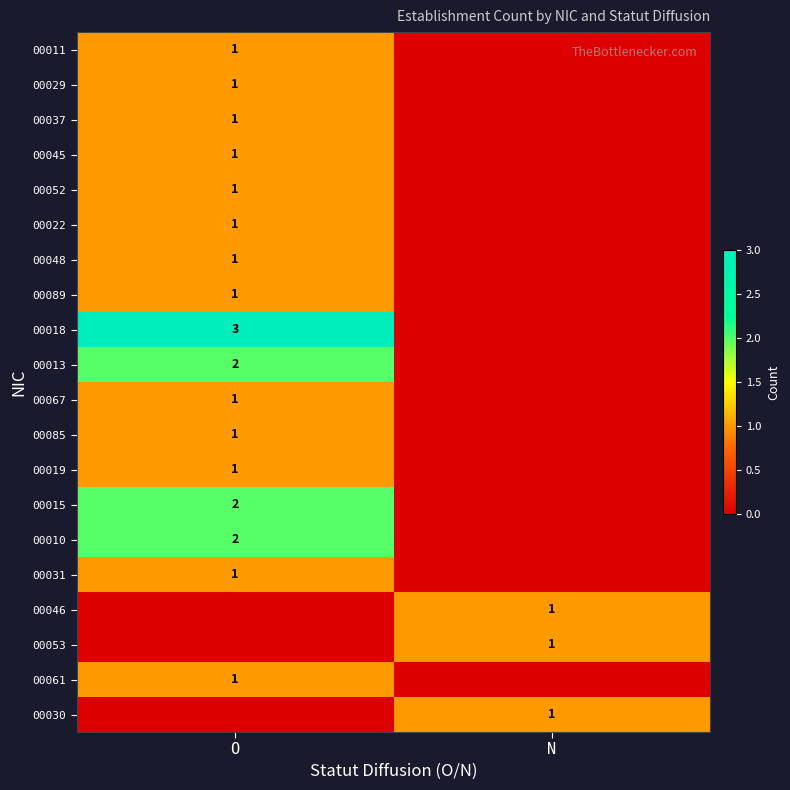

The value of 00013 at O is 2. True or false?

True